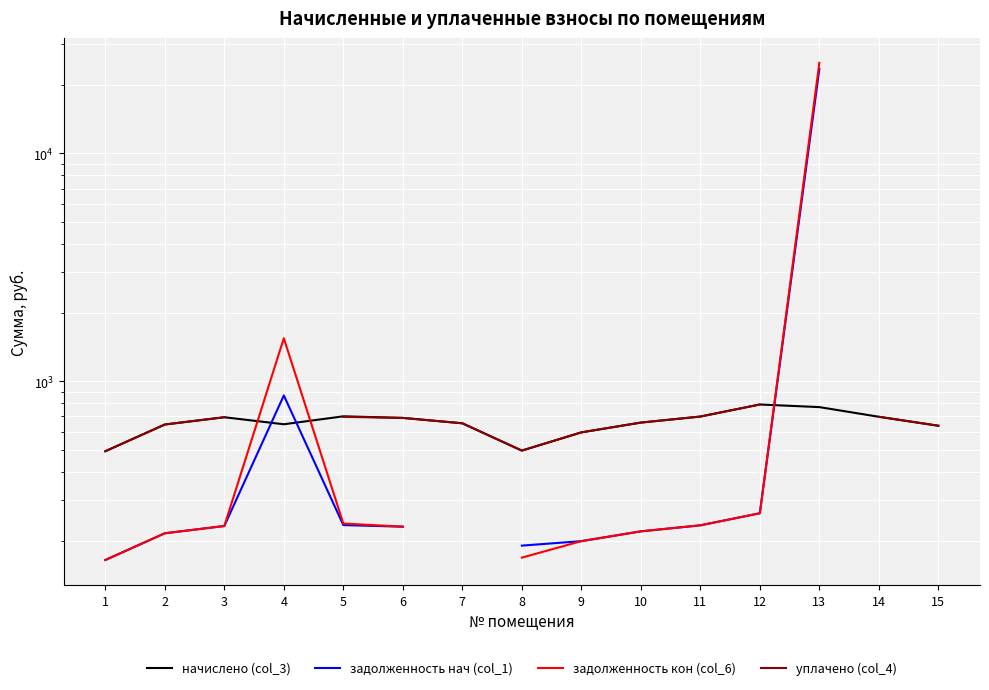

At which category is the sum across all series the highest?

12